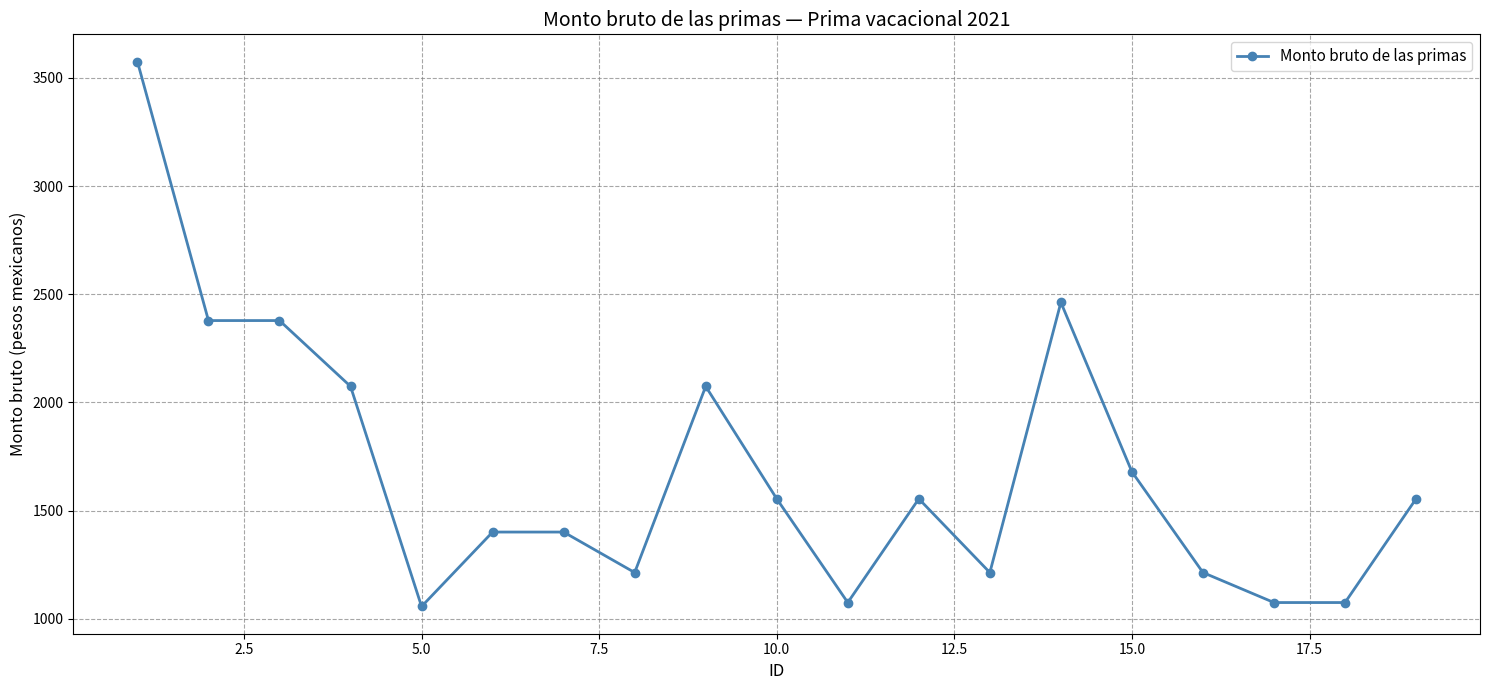

What is the value of the 14th point from the left?

2462.3